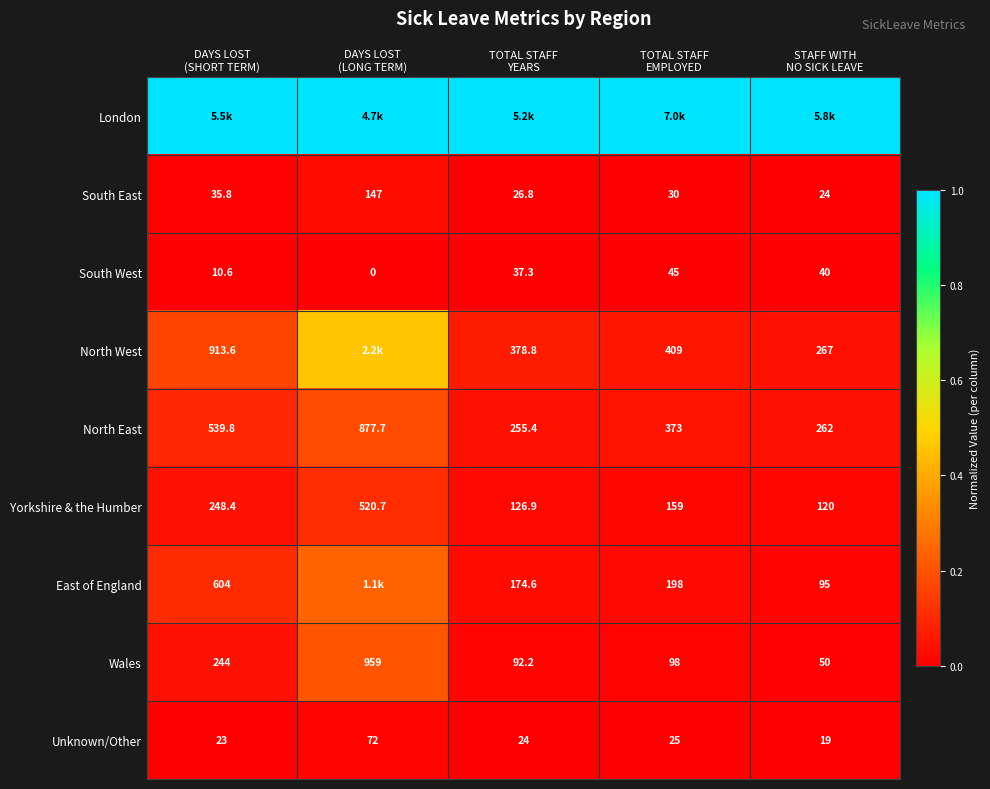

Is the value of East of England at DAYS LOST (SHORT TERM) greater than the value of Unknown/Other at DAYS LOST (SHORT TERM)?

Yes